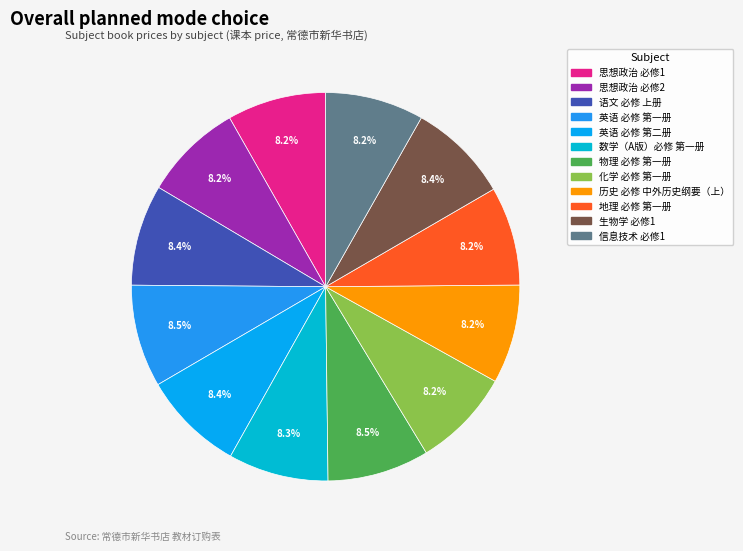

How many slices are in this pie chart?

12